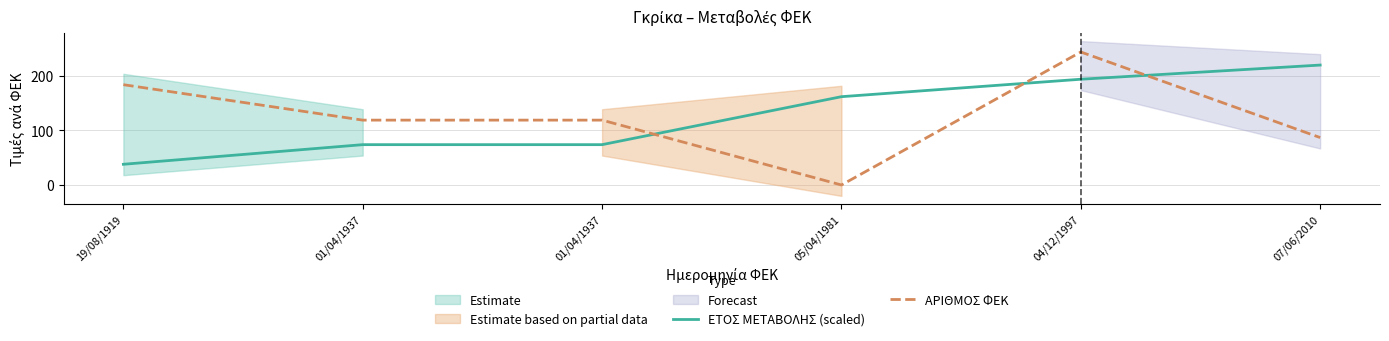

Count the number of categories in the chart.

6